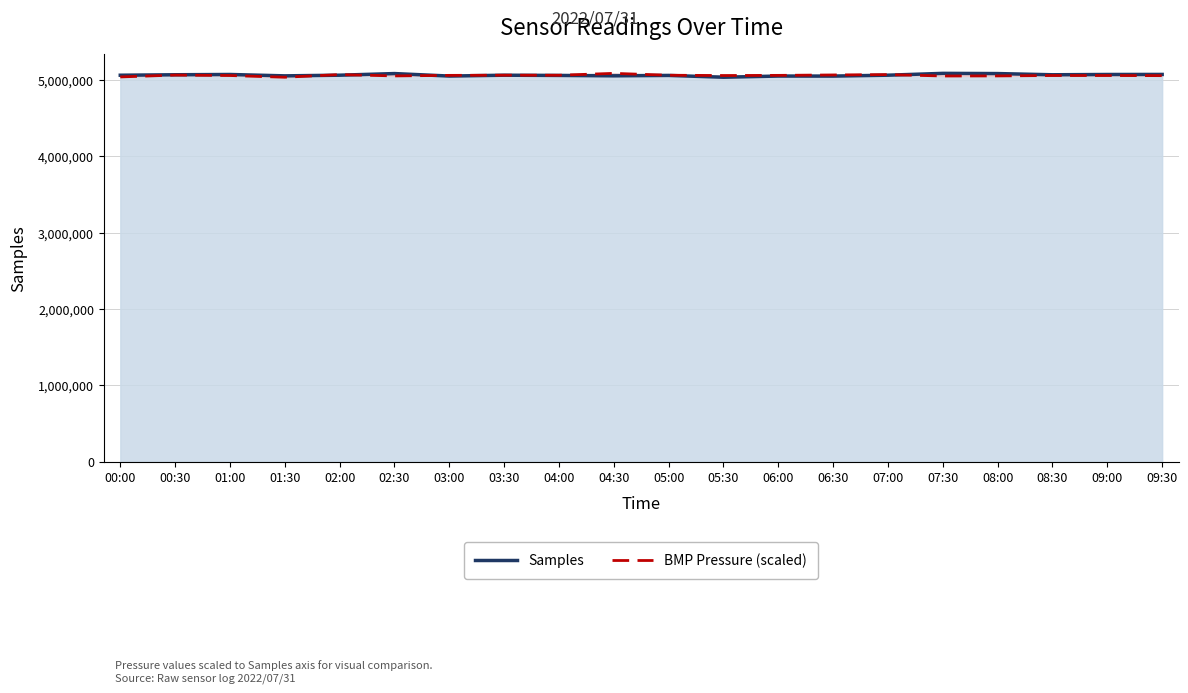

What is the difference between the maximum and second lowest values in the Samples series?

35771.0